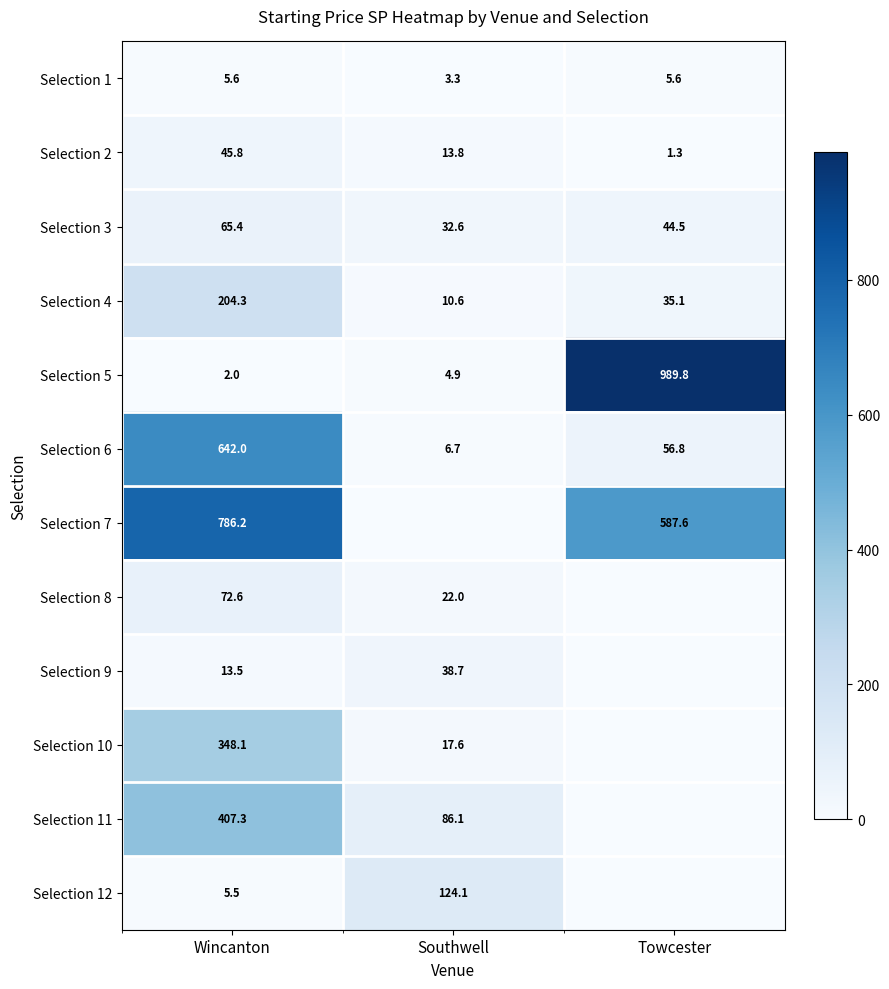

How many values in the Selection 6 series exceed 56?

2